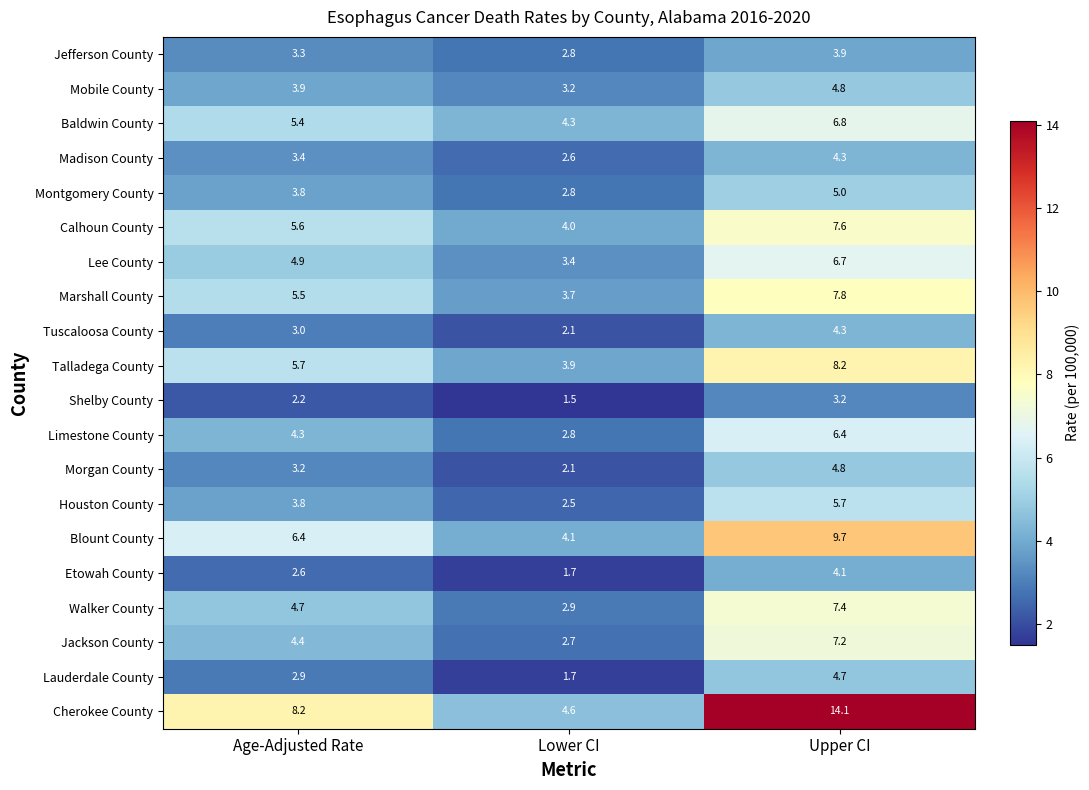

What is the difference between the Walker County values at Lower CI and Age-Adjusted Rate?

1.8